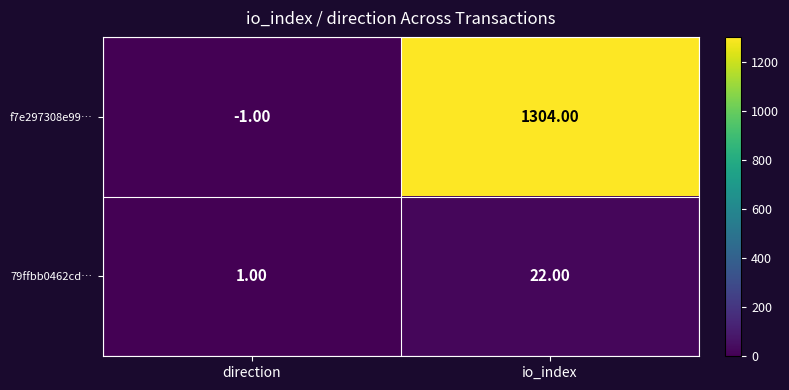

What is the average value of the 79ffbb0462cd… series?

12